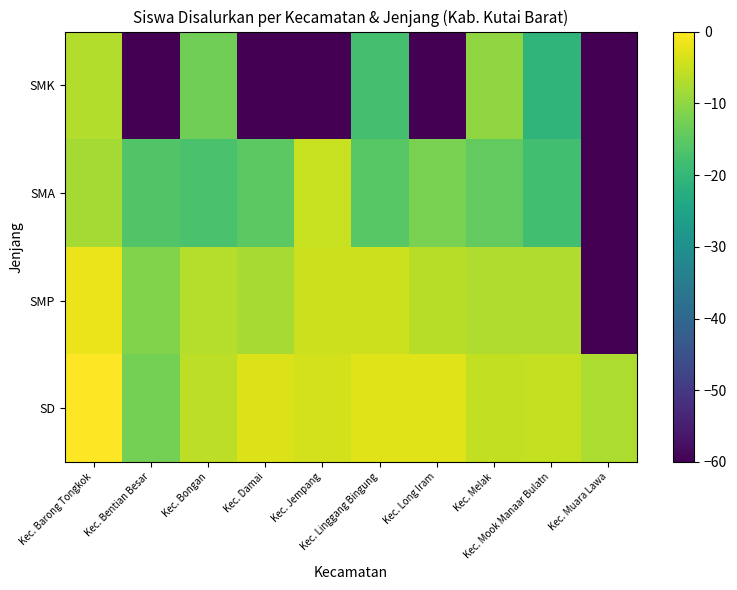

Which series has the widest spread of values?

SMP